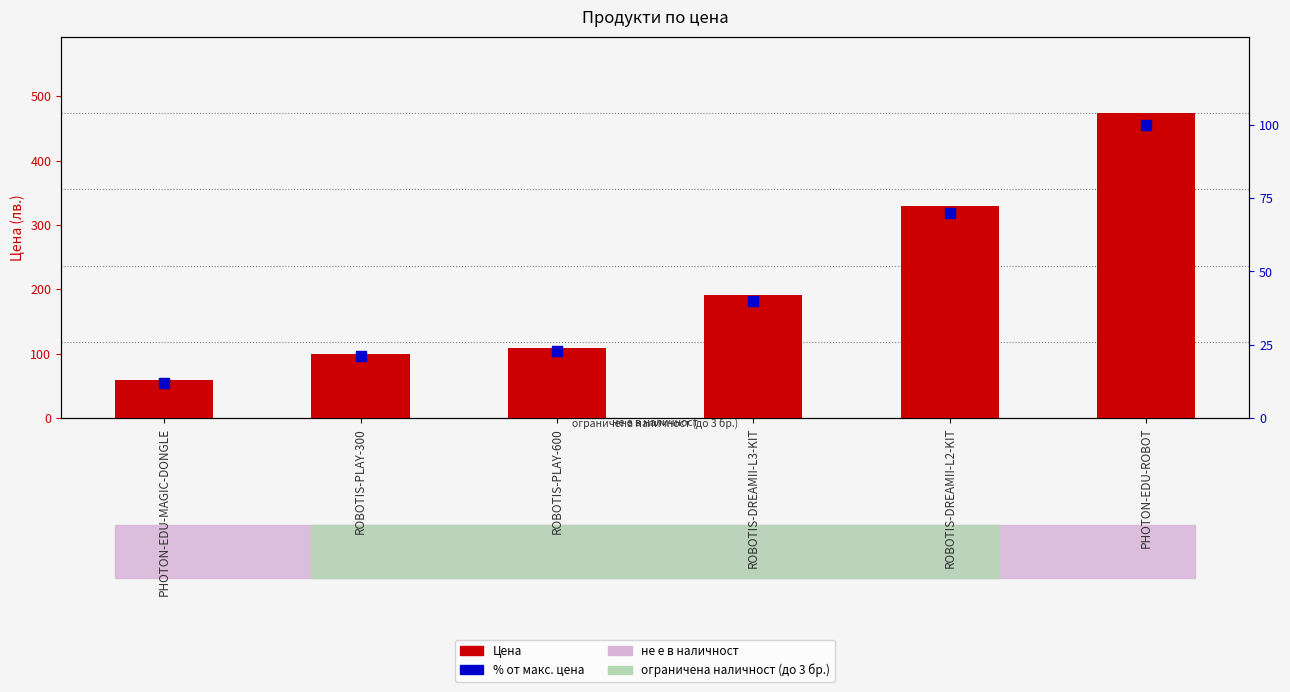

At how many categories does at least one series exceed 300?

2